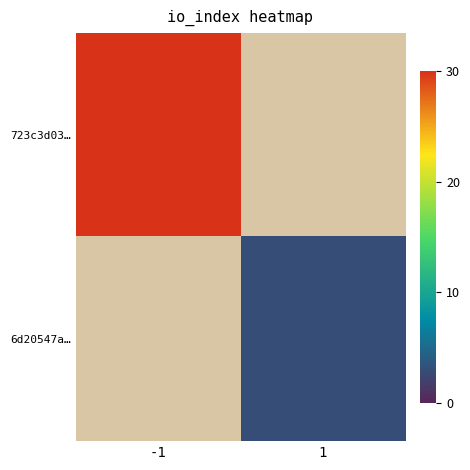

The 6d20547a… series shows 0 at -1. True or false?

True